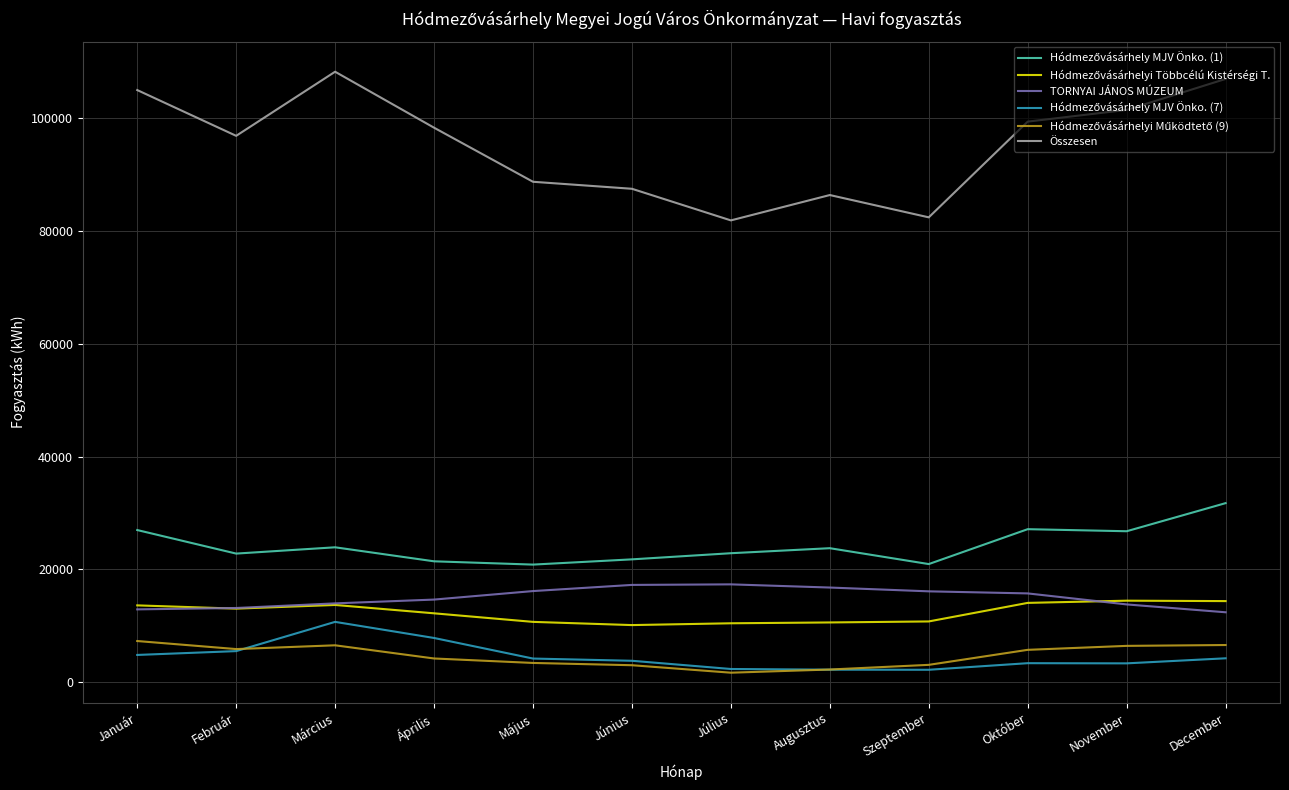

Which series has the largest range (max minus min)?

Összesen